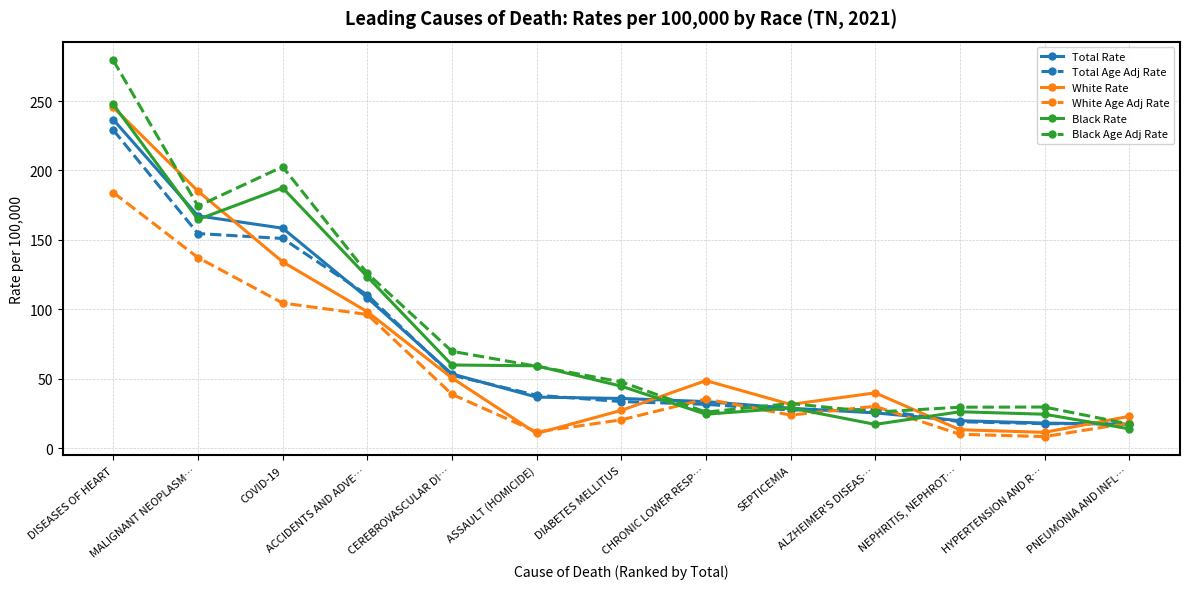

What is the total value across all series at DIABETES MELLITUS?

210.0